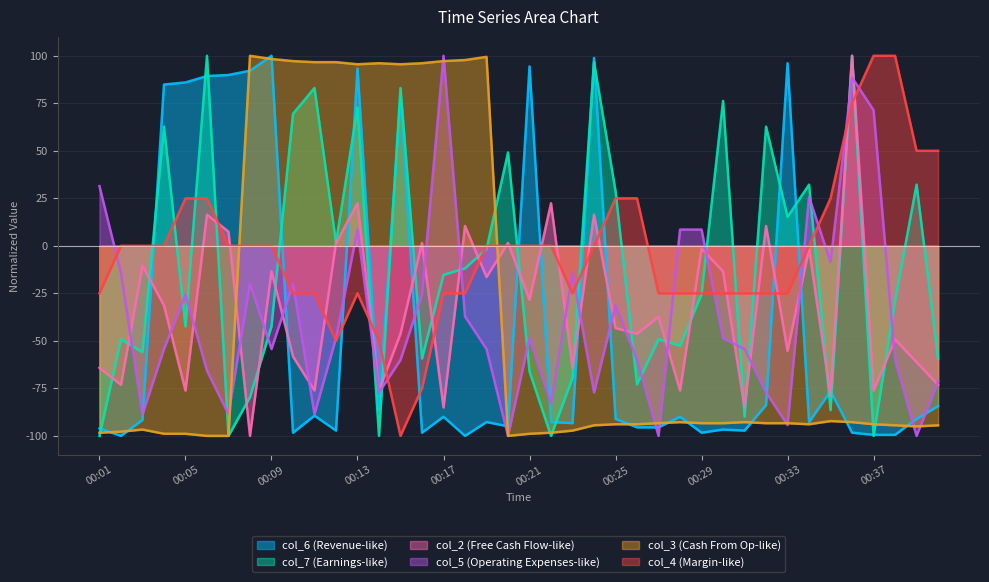

Between 00:01 and 00:22, which is larger?

00:22